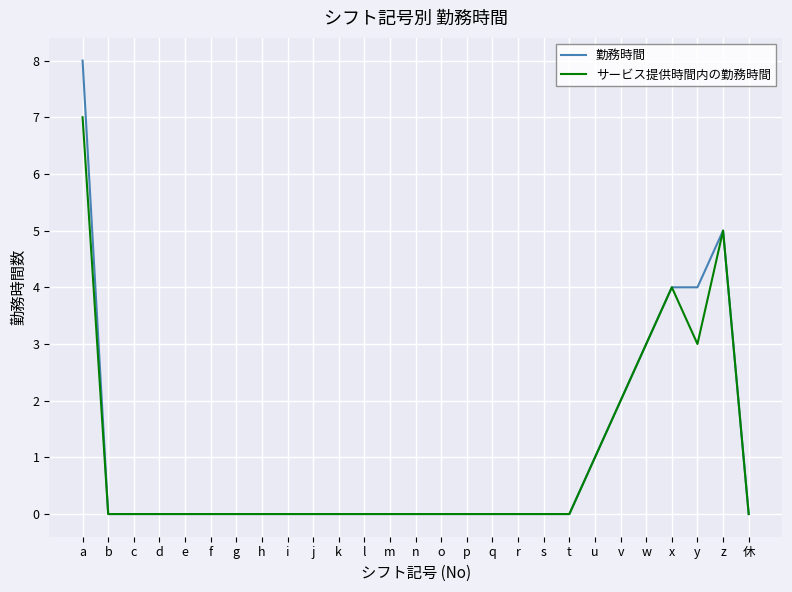

At how many categories does at least one series exceed 7?

1